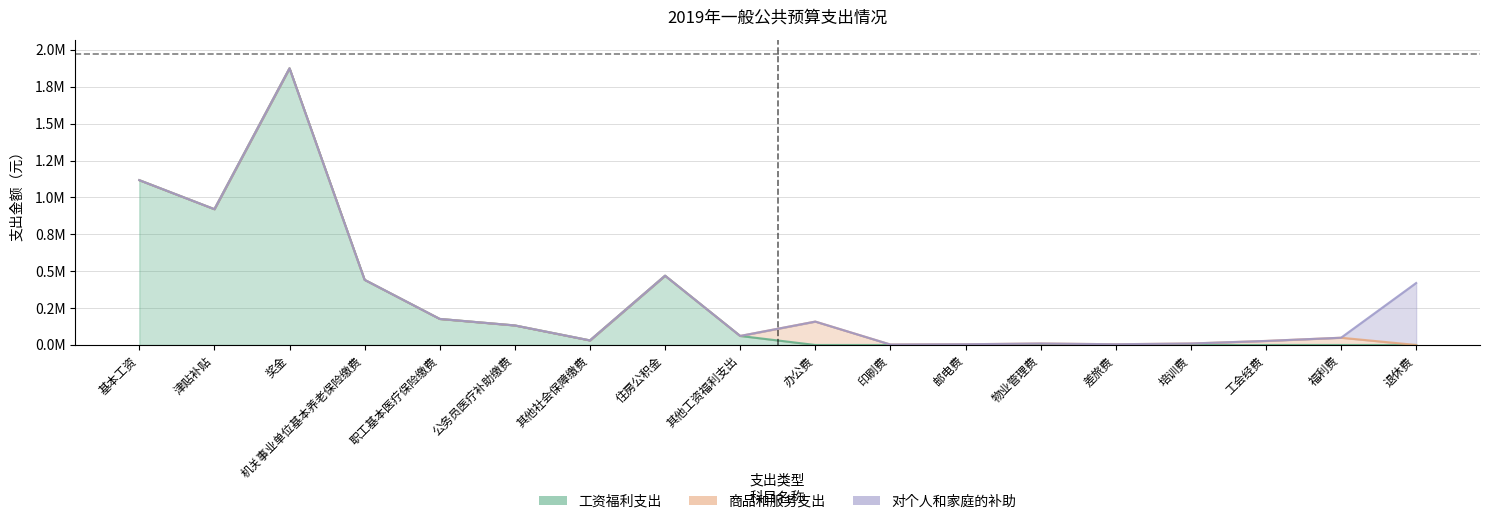

What is the total value across all series at 津贴补贴?

920364.0